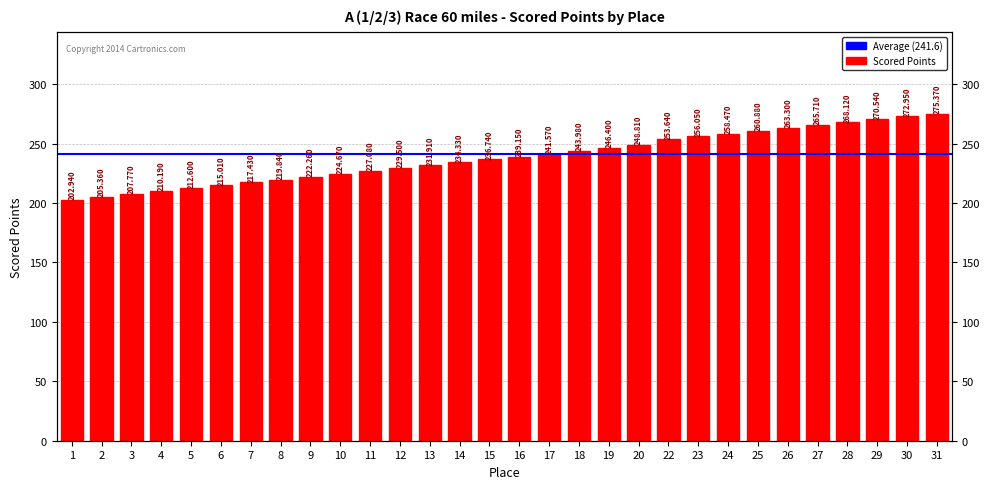

Read the value at 26.

263.3